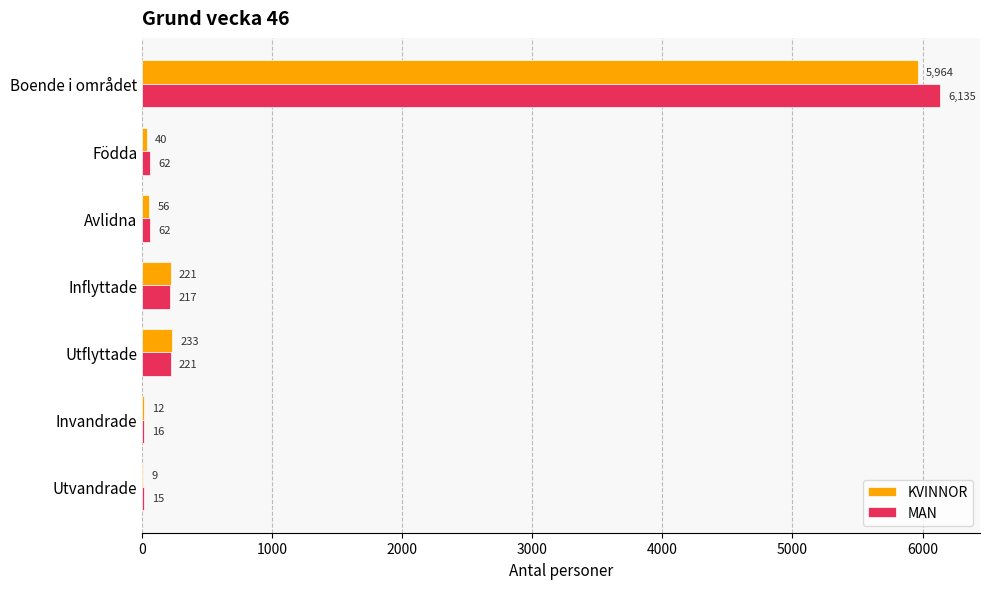

At which category is the sum across all series the highest?

Boende i området